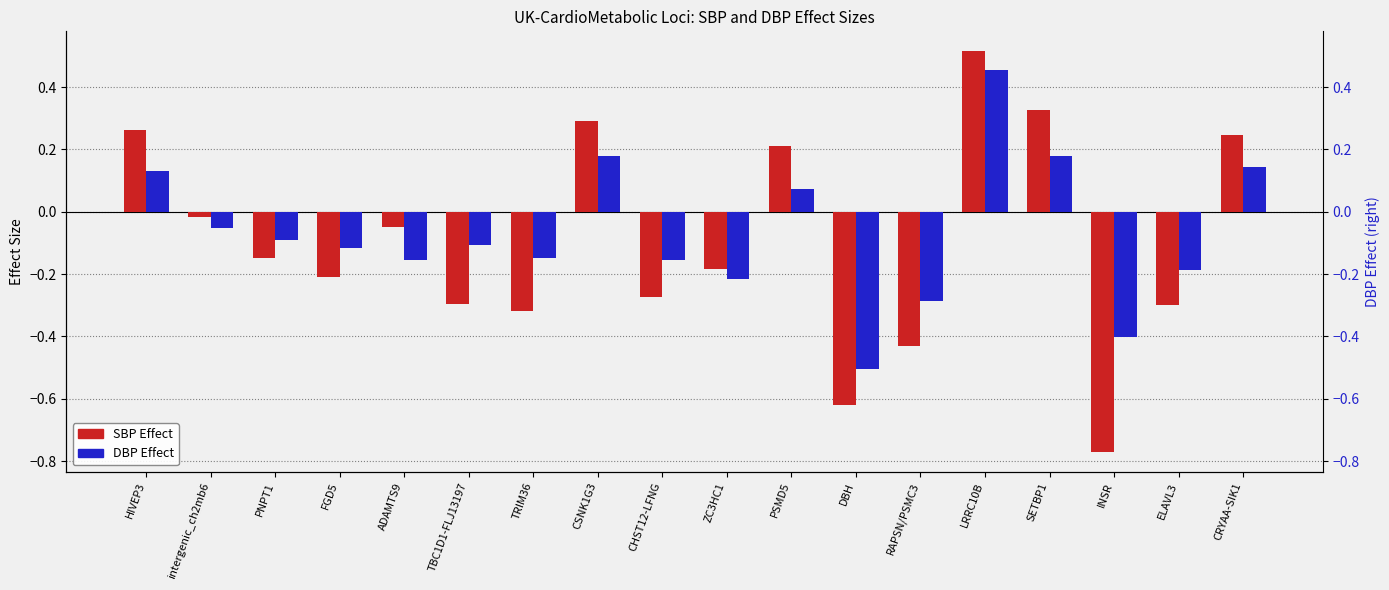

How many data points in SBP Effect are less than 0?

12